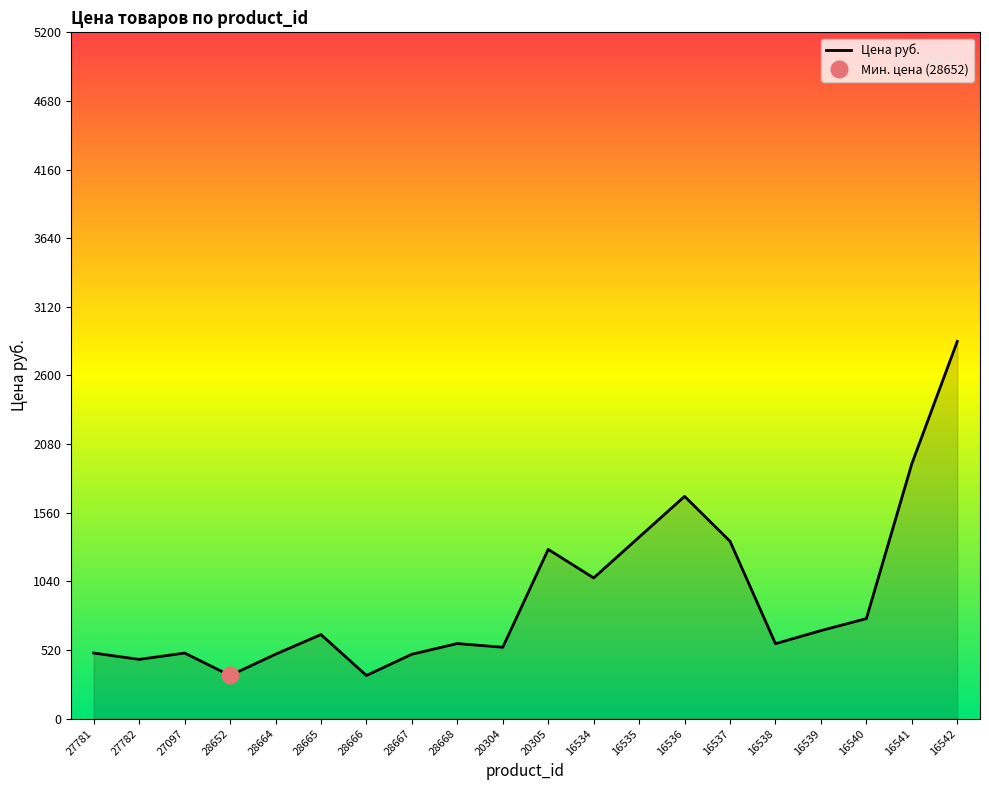

How many values are below 637?

10